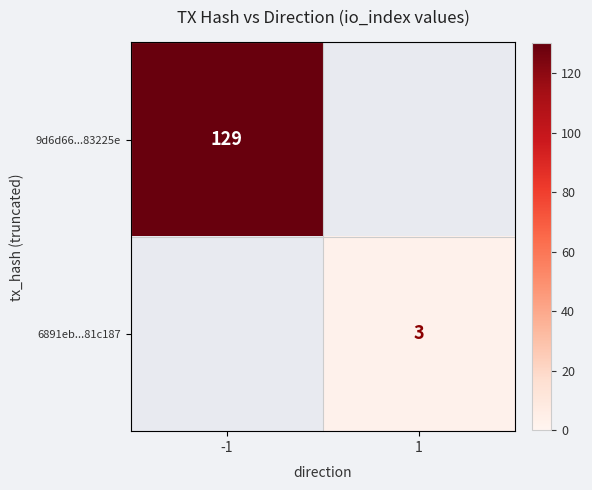

At which category does the chart reach its peak across all series?

-1